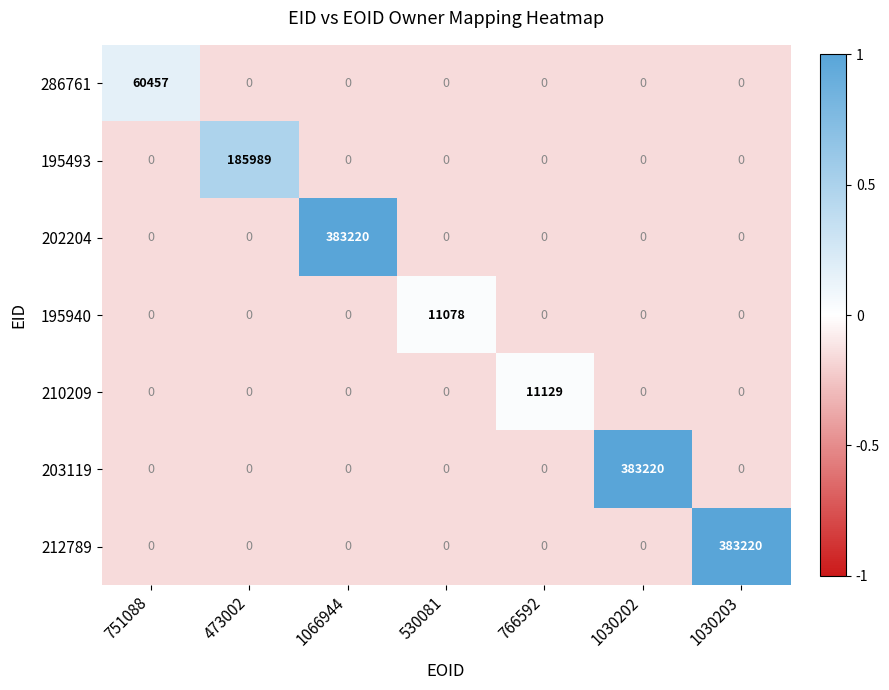

At how many categories does at least one series exceed 0?

7